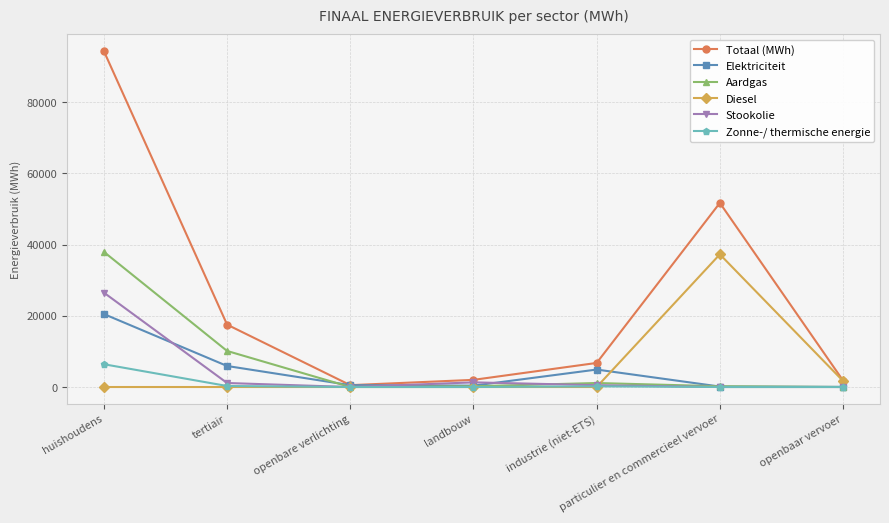

Where is Aardgas nearest to the value 18977?

tertiair